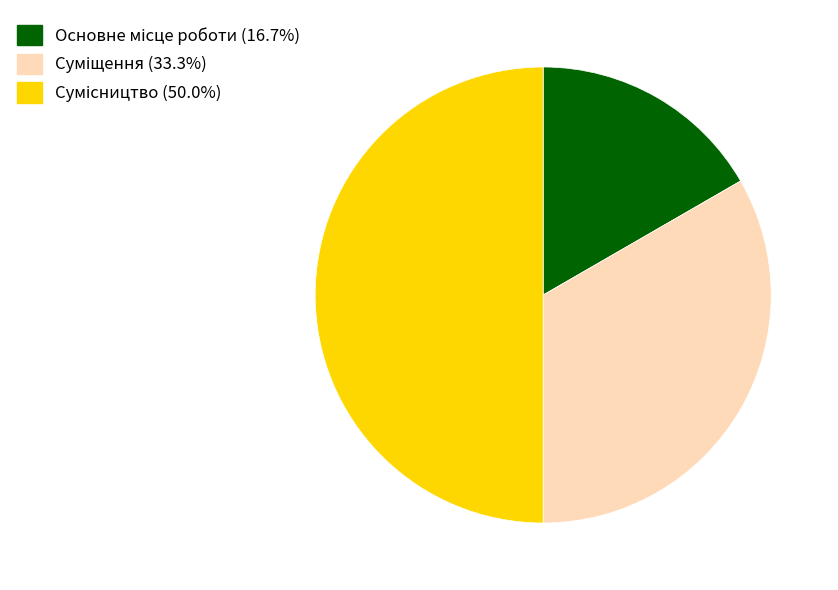

Does any single category account for the majority?

No